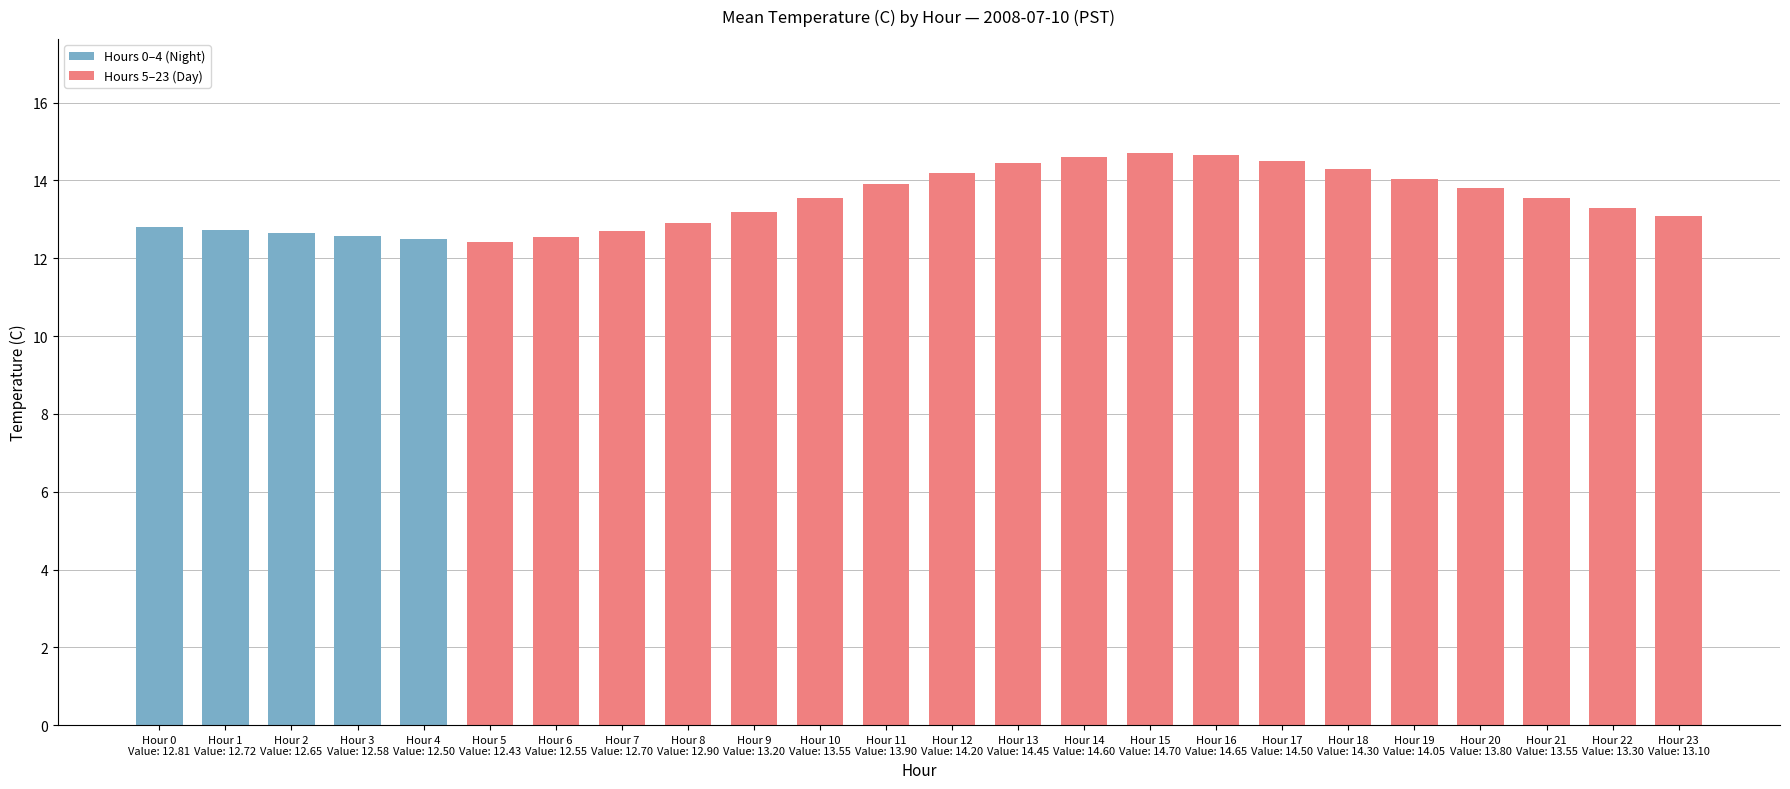

The chart shows a value of 13.6 at Hour 10
Value: 13.55. True or false?

True